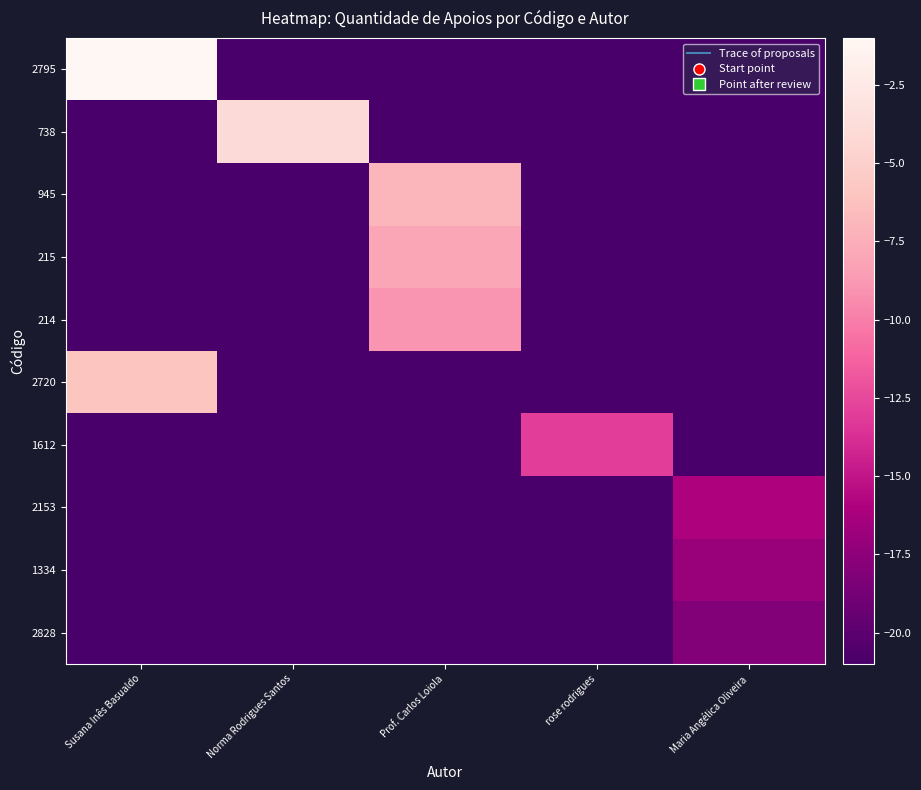

At which category is the sum across all series the highest?

Prof. Carlos Loiola